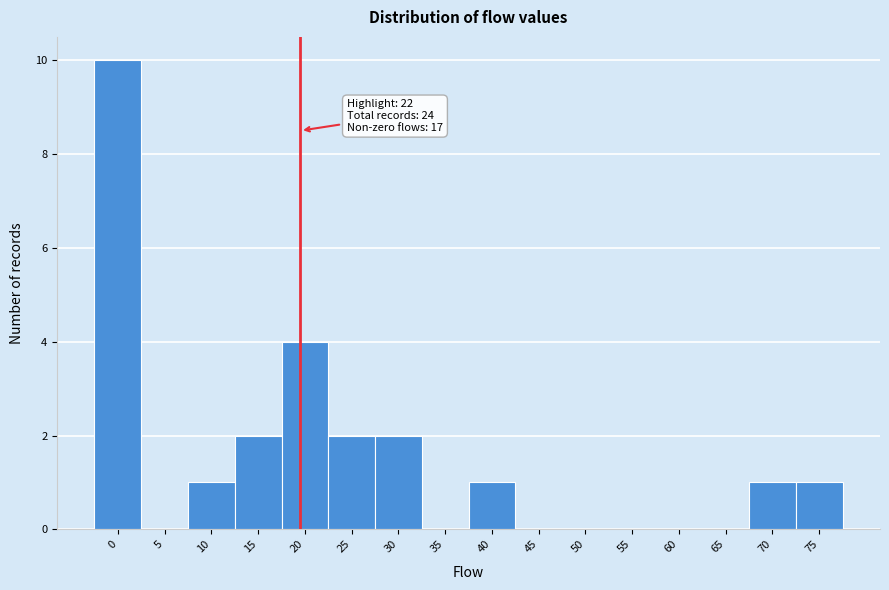

Reading left to right, extract all data points from this chart.

0=10	5=0	10=1	15=2	20=4	25=2	30=2	35=0	40=1	45=0	50=0	55=0	60=0	65=0	70=1	75=1